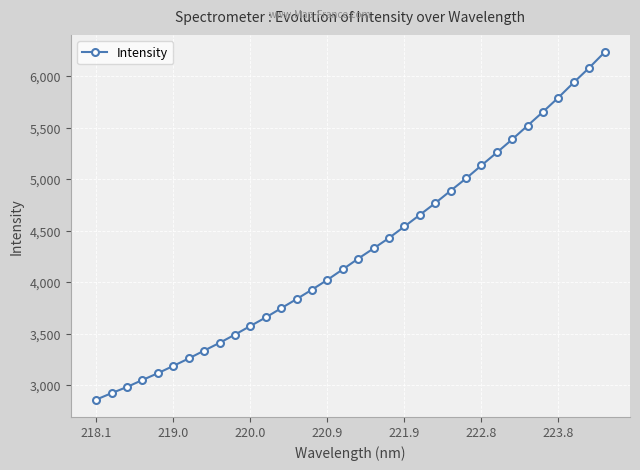

What is the value of the 10th point from the left?

3490.1